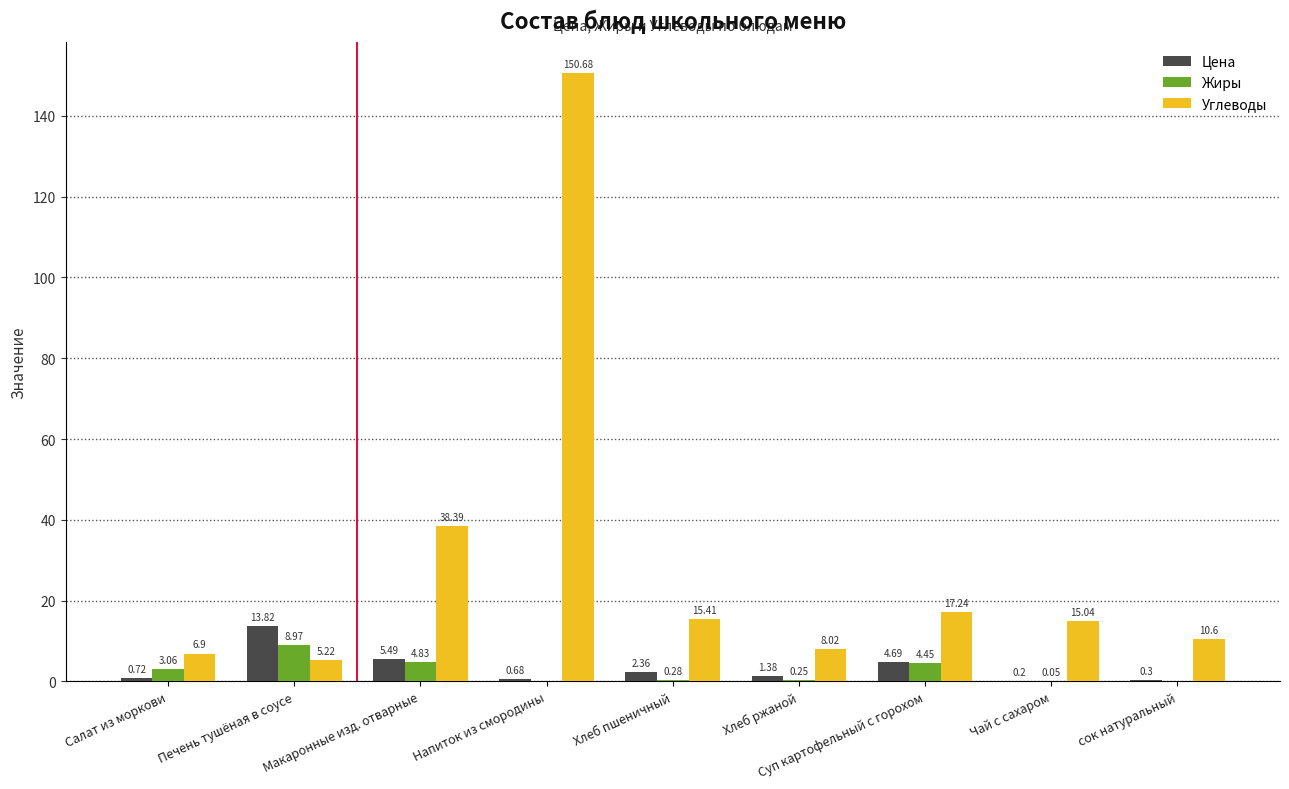

At which category is the sum across all series the highest?

Напиток из смородины